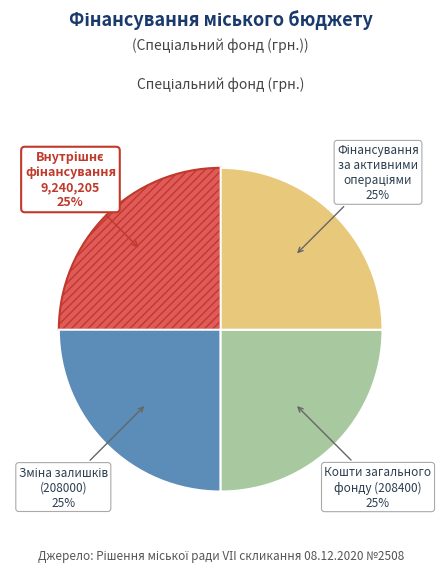

Is there a majority slice in this chart?

No